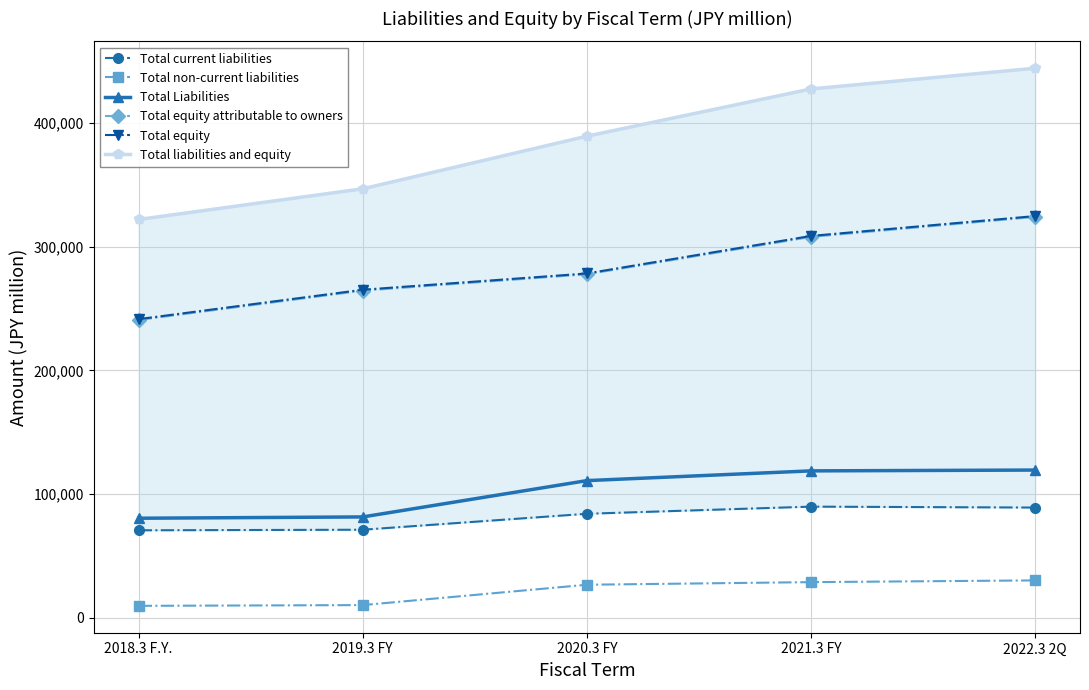

What is the label of the 2nd point from the right?

2021.3 FY